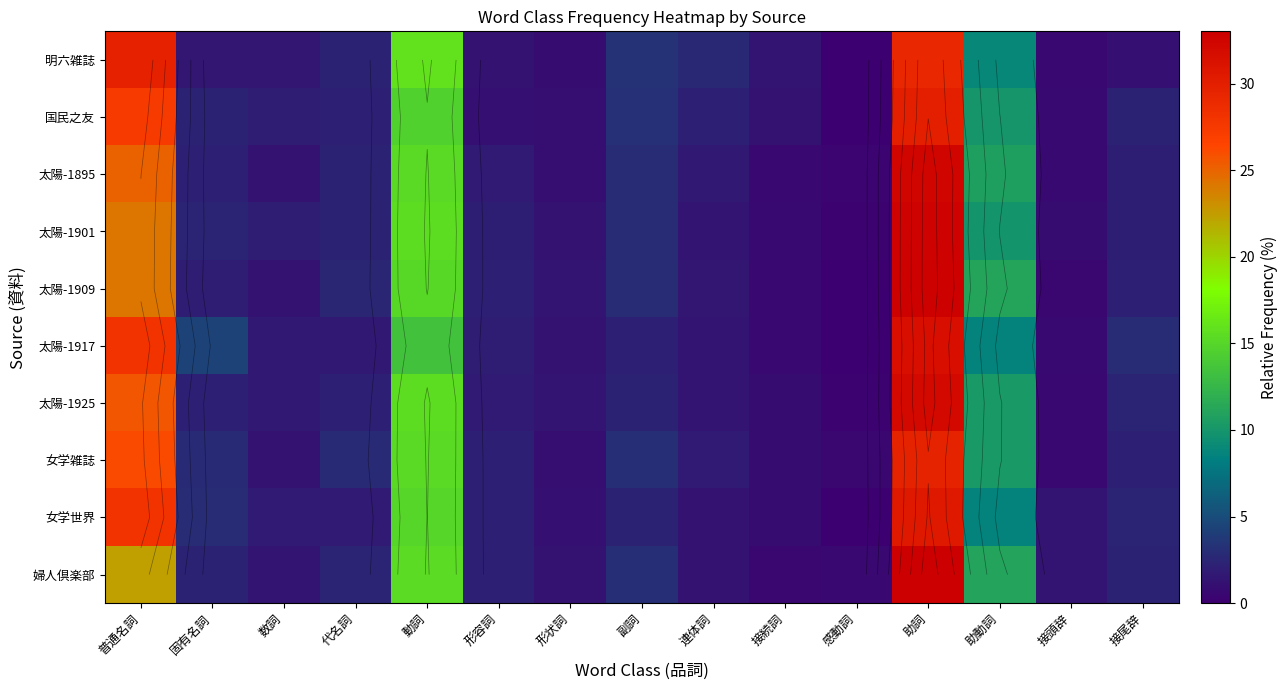

The value of 太陽-1895 at 感動詞 is 0.2. True or false?

False